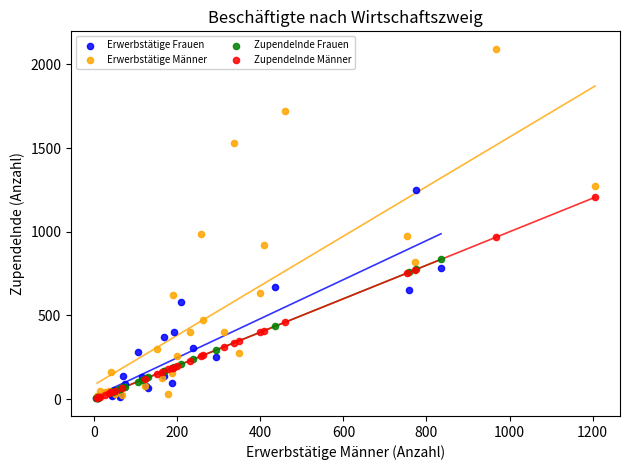

Which series reaches the maximum Y coordinate?

Erwerbstätige Männer